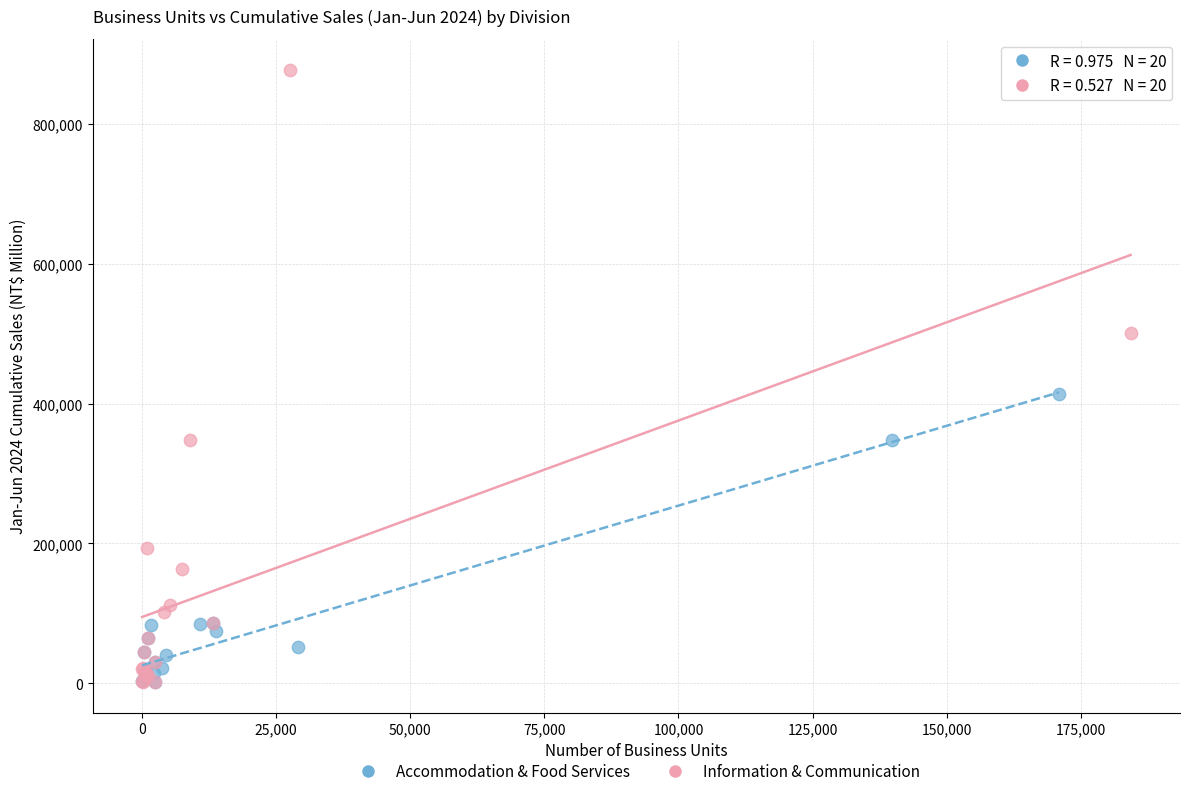

Which series reaches the maximum Y coordinate?

Information & Communication